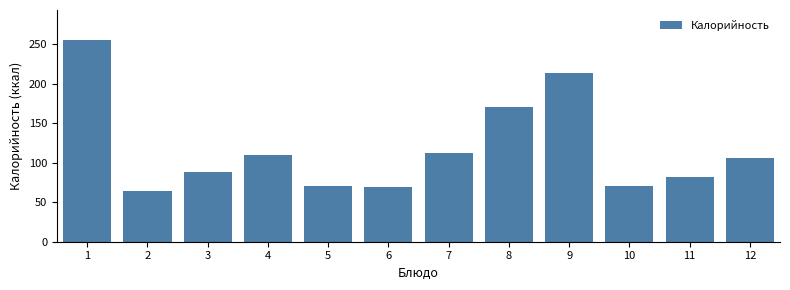

What is the average value?

117.5